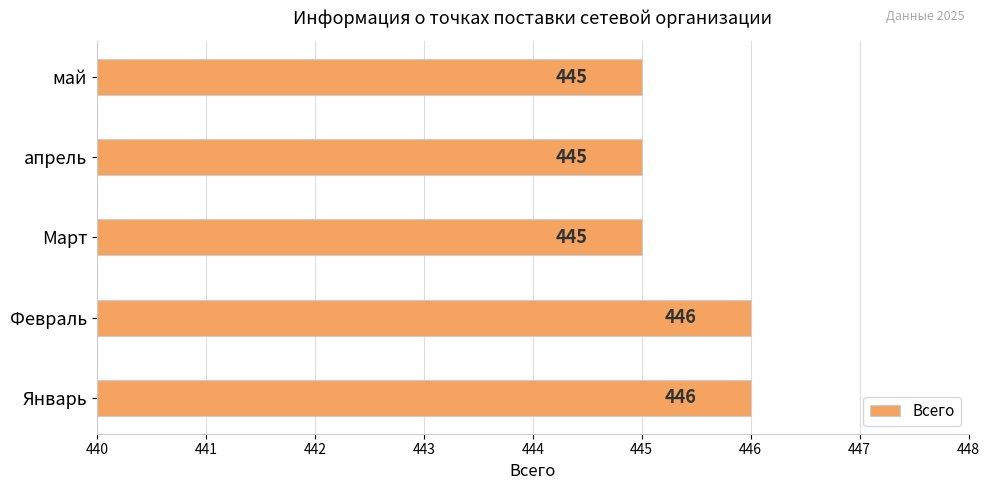

What is the sum of all values?

2227